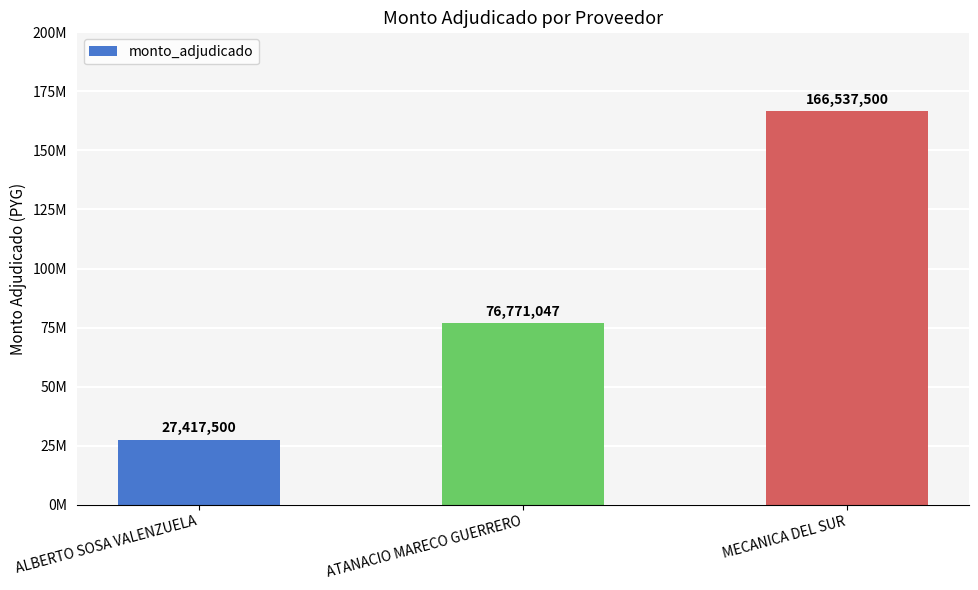

Which has a higher value, ATANACIO MARECO GUERRERO or ALBERTO SOSA VALENZUELA?

ATANACIO MARECO GUERRERO